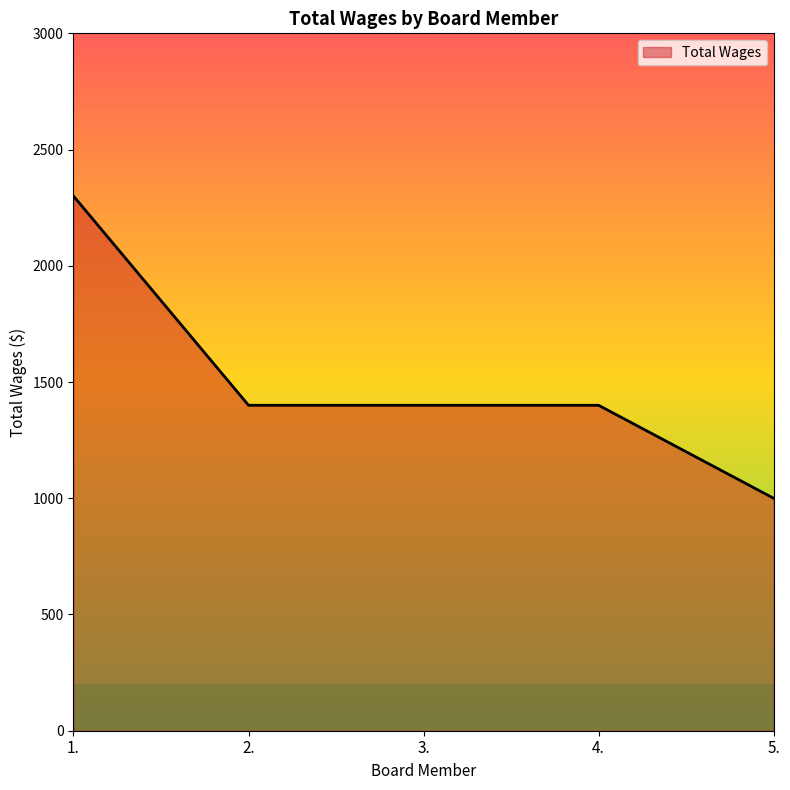

Reading left to right, list all the values displayed in this chart.

2300	1400	1400	1400	1000